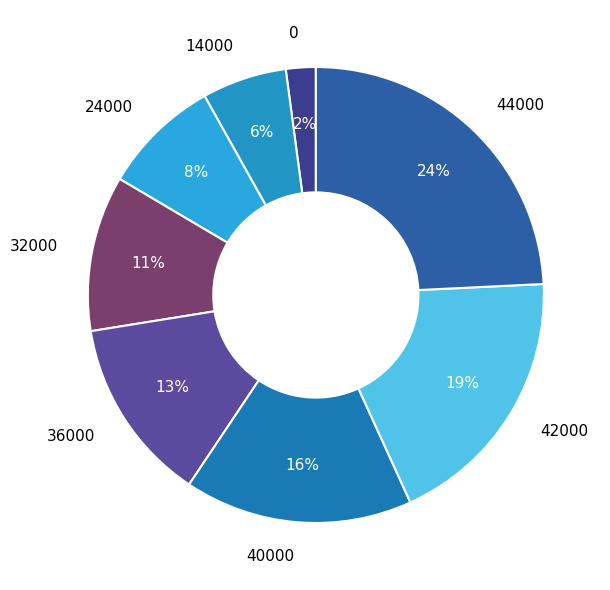

What is the largest slice in the pie chart?

44000